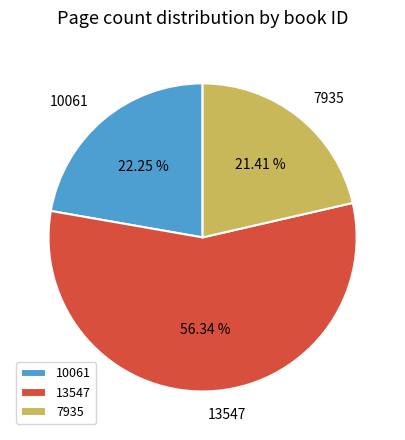

Which category accounts for the majority?

13547